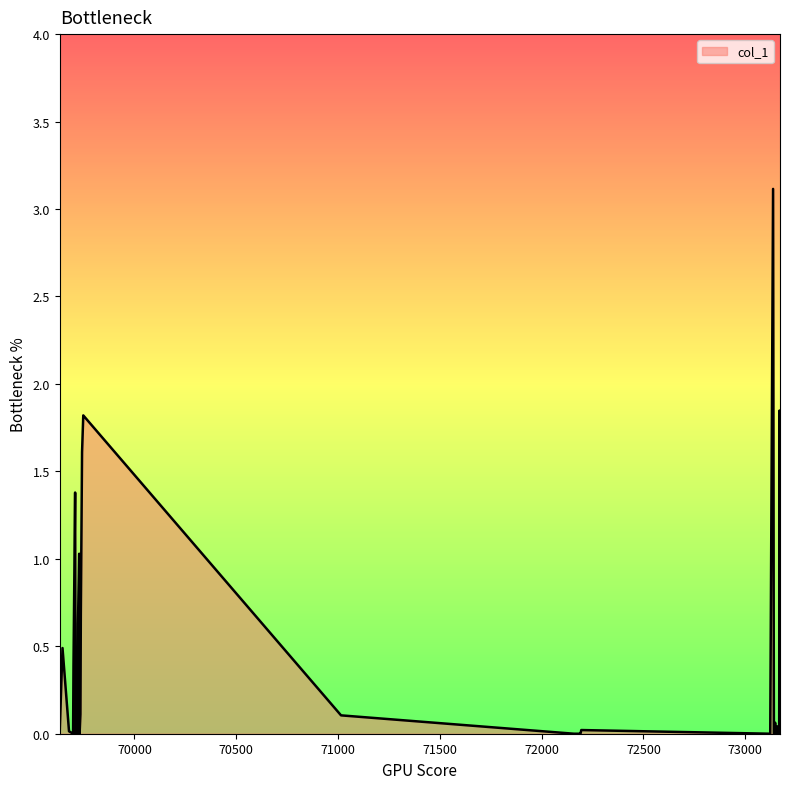

What is the difference between the maximum and minimum values?

3.1